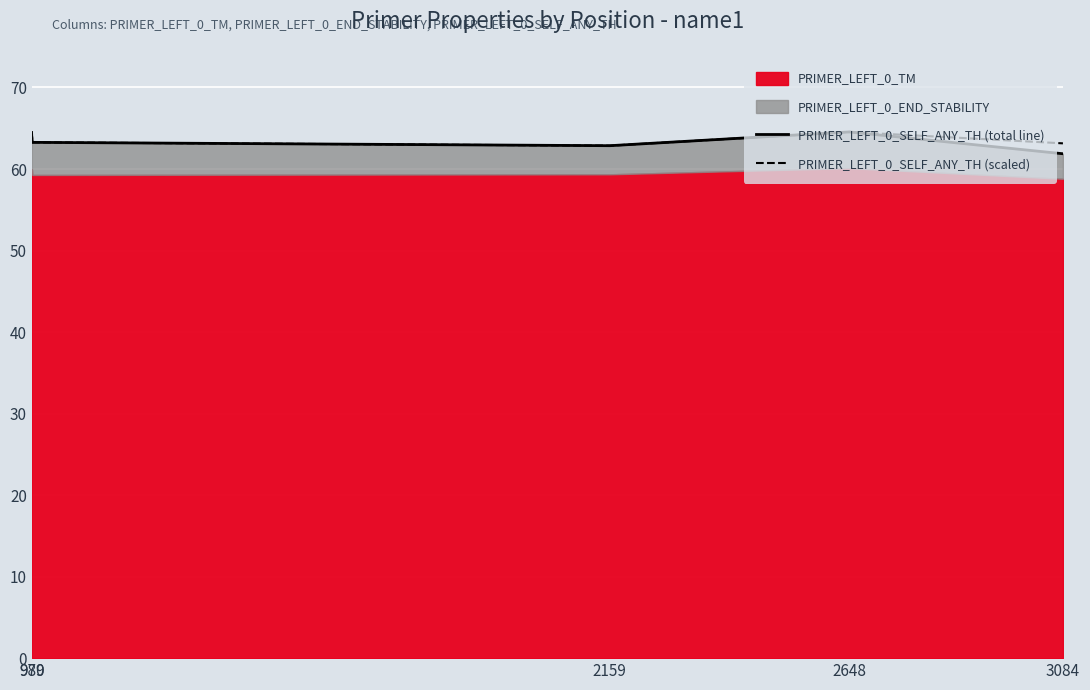

In PRIMER_LEFT_0_SELF_ANY_TH (scaled), how many points are lower than both neighbors (excluding endpoints)?

1